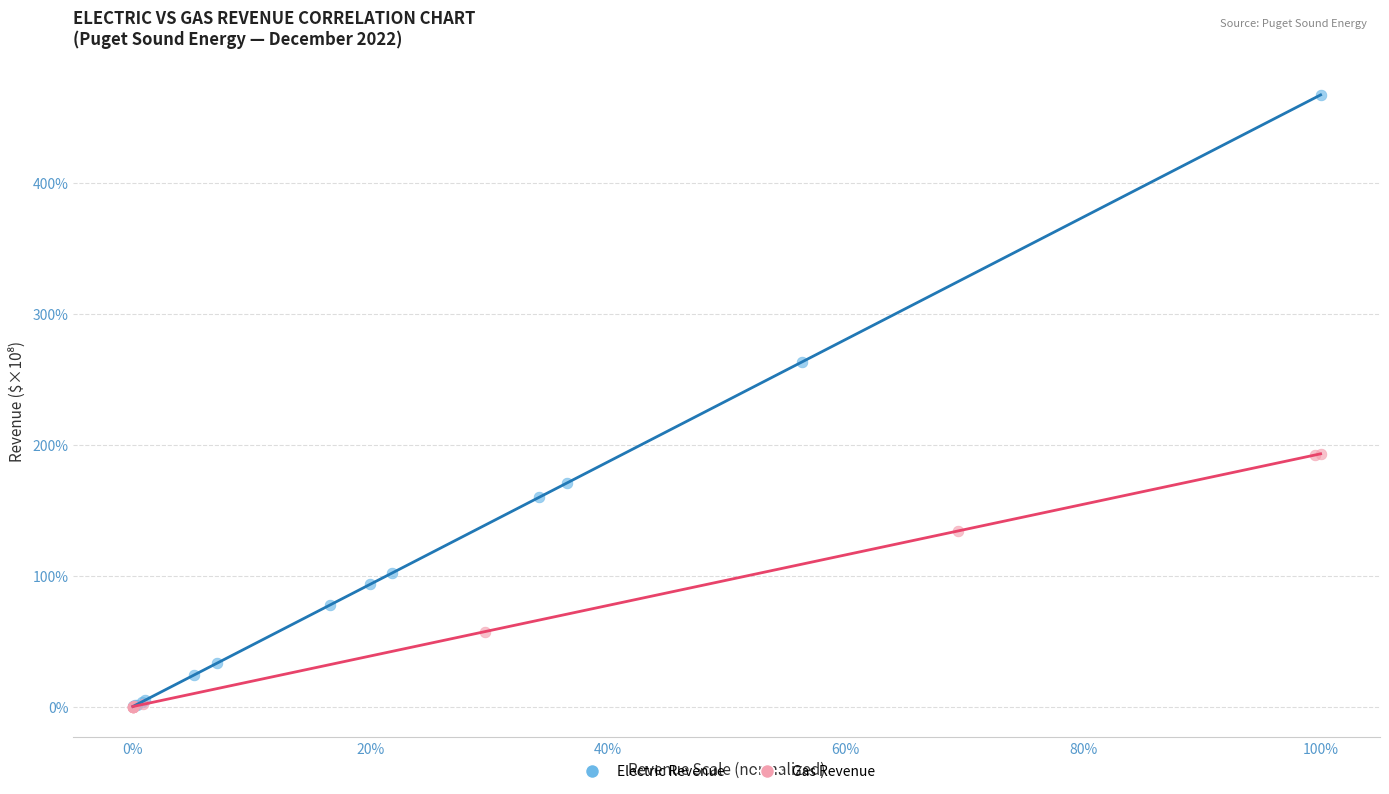

Which series reaches the maximum Y coordinate?

Electric Revenue